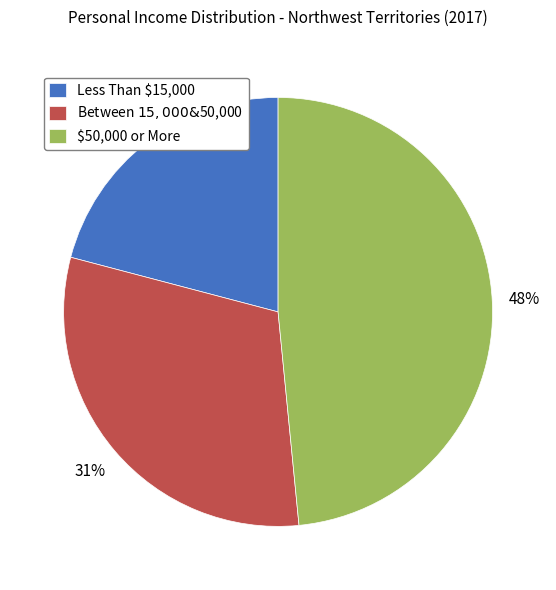

The Less Than $15,000 slice represents 21% of the pie. True or false?

True